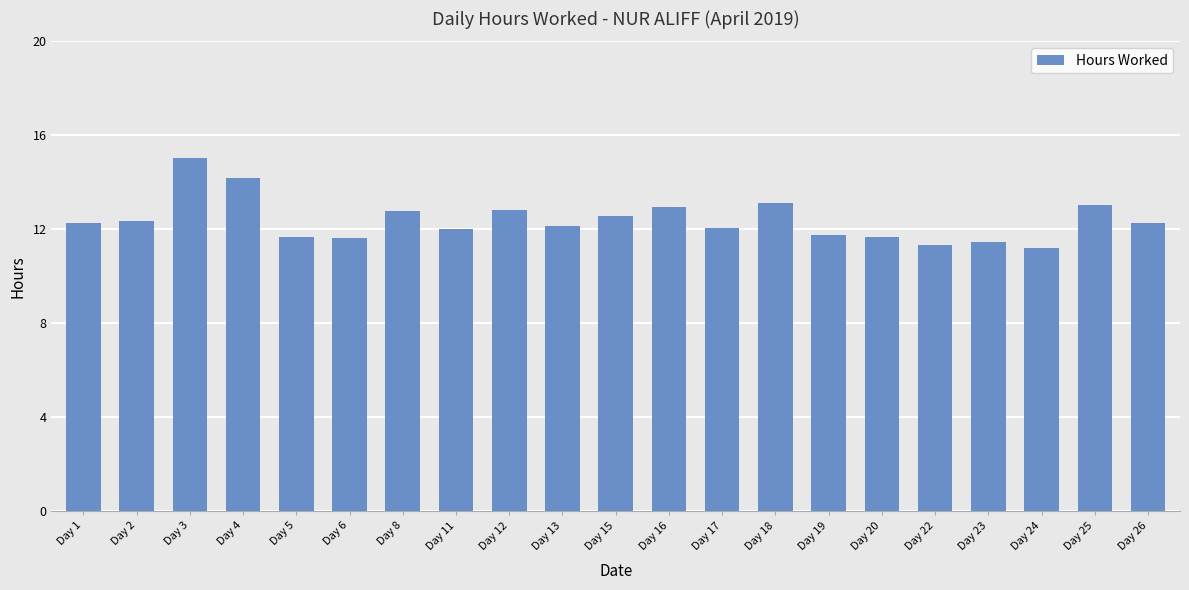

What is the difference between the values at Day 5 and Day 8?

1.1